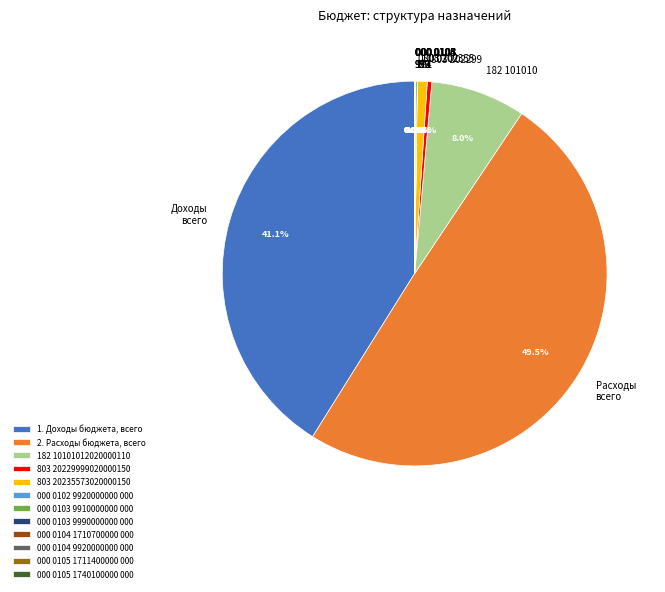

Combined, what portion of the pie is Расходы всего and 803 202299?

49.9%